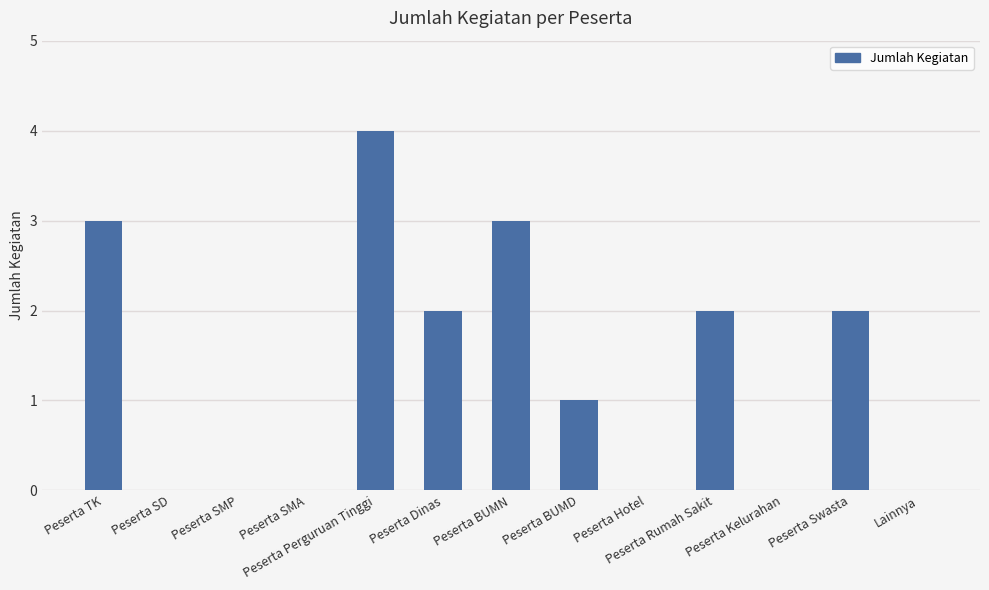

Count the number of categories in the chart.

13